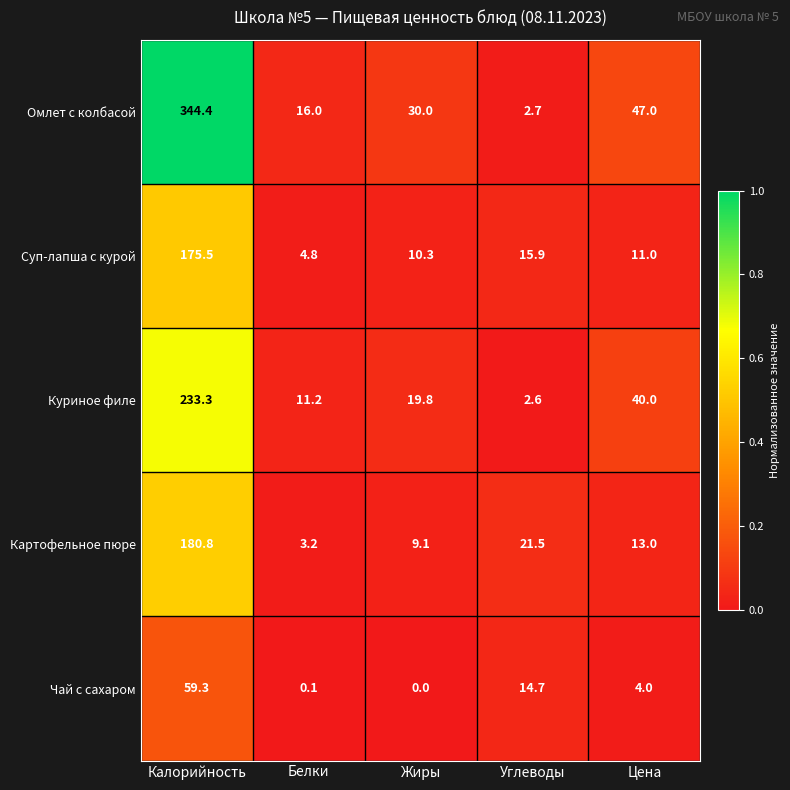

At Жиры, list the series in order from smallest to largest.

Чай с сахаром, Картофельное пюре, Суп-лапша с курой, Куриное филе, Омлет с колбасой